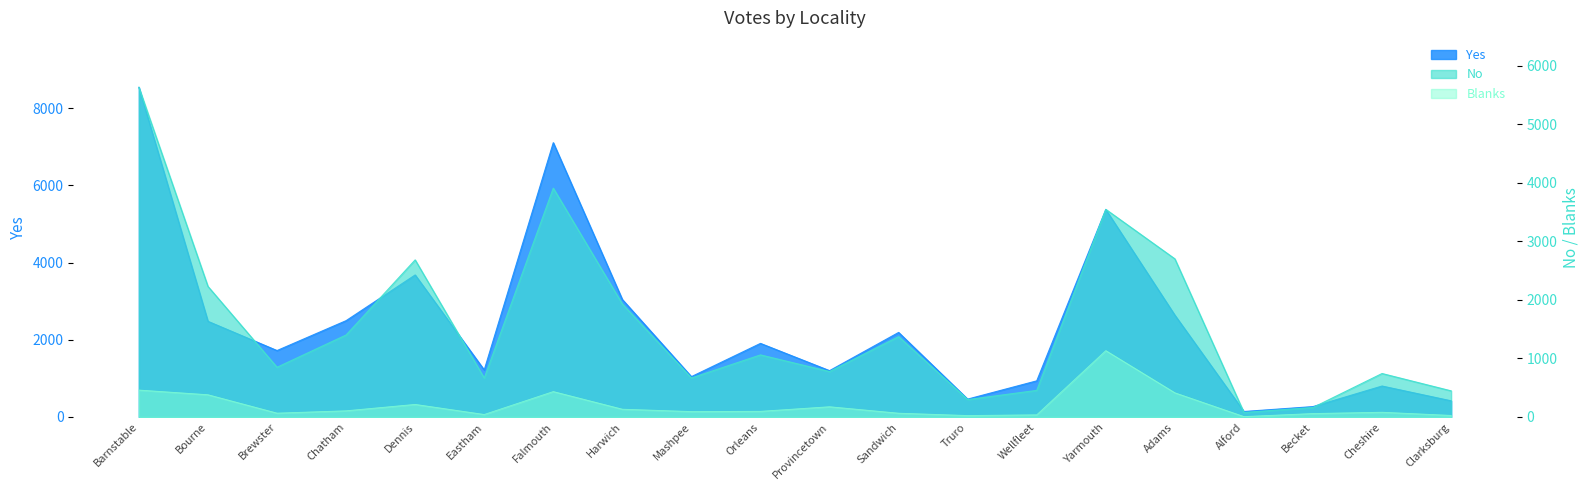

Between Brewster and Clarksburg, which is larger?

Brewster